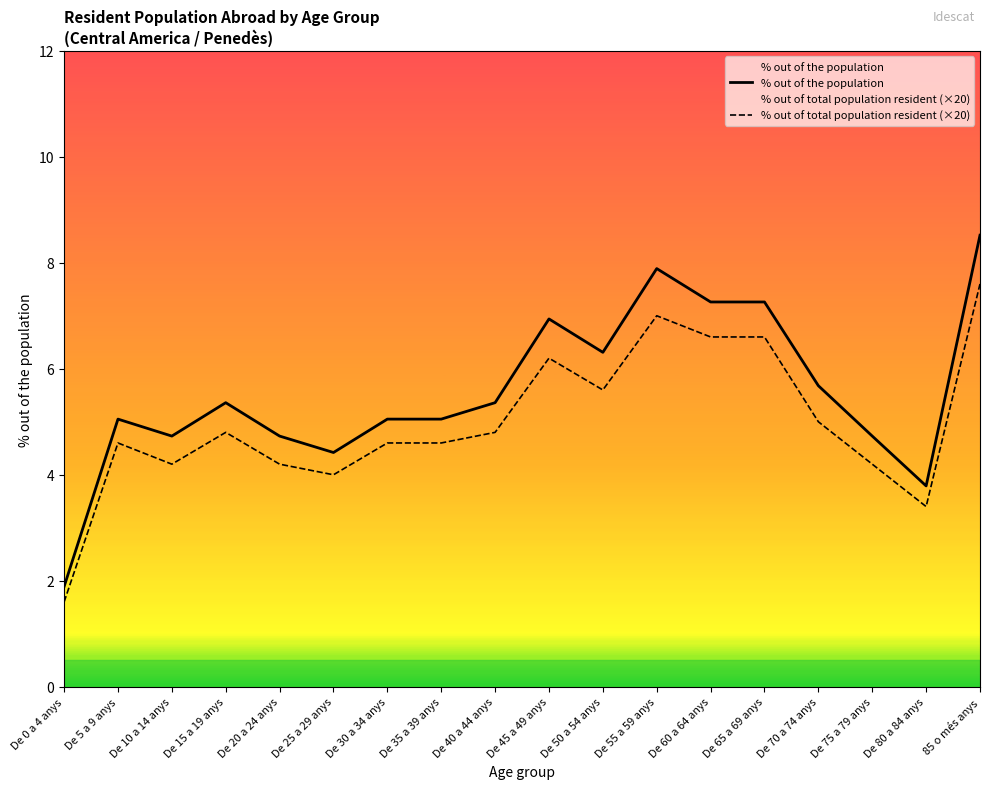

At which category is the sum across all series the highest?

85 o més anys